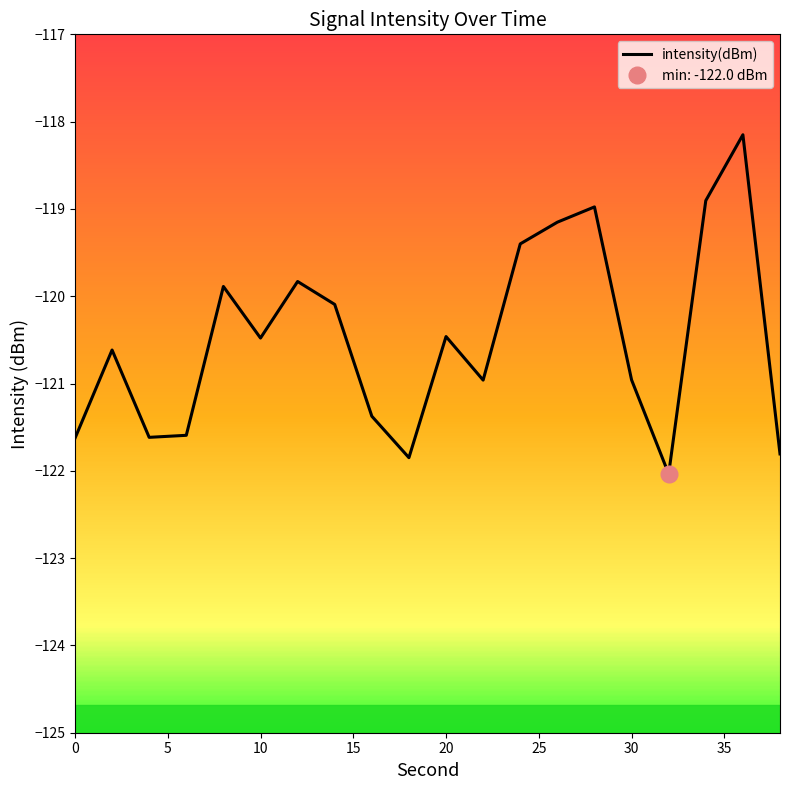

What is the value of the 8th point from the left?

-120.1